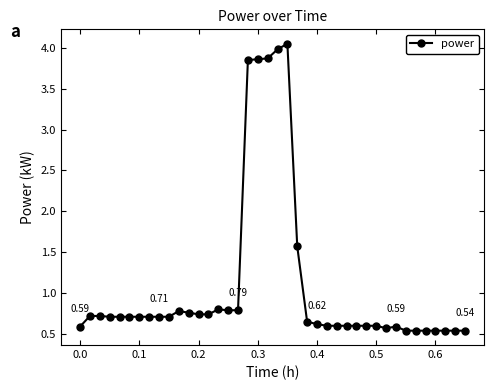

What is the difference between the maximum and minimum values?

3.5